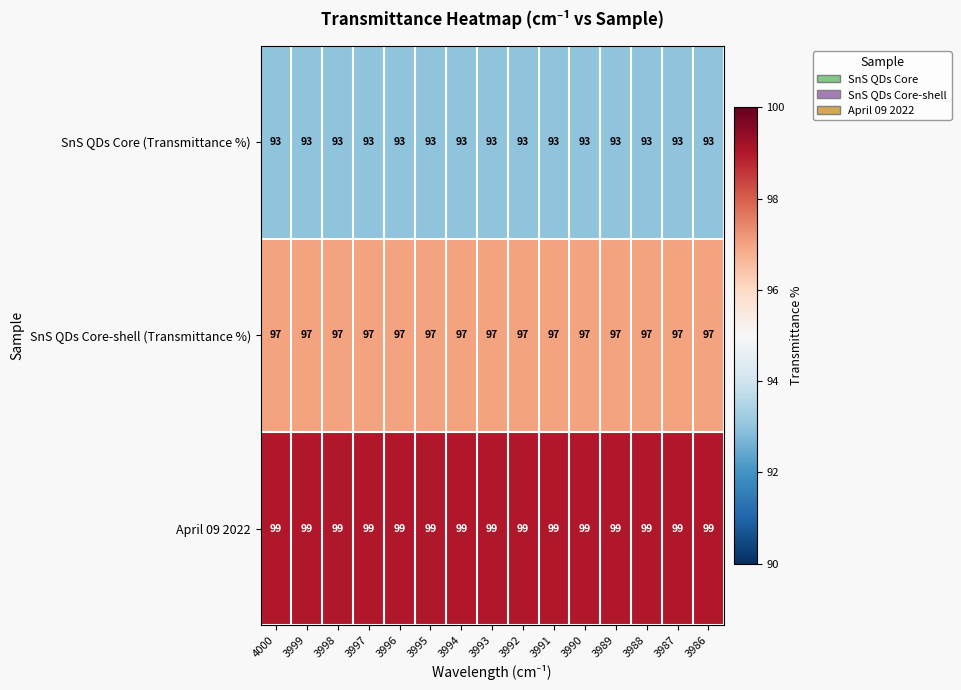

The value of SnS QDs Core (Transmittance %) at 3999 is 93. True or false?

True